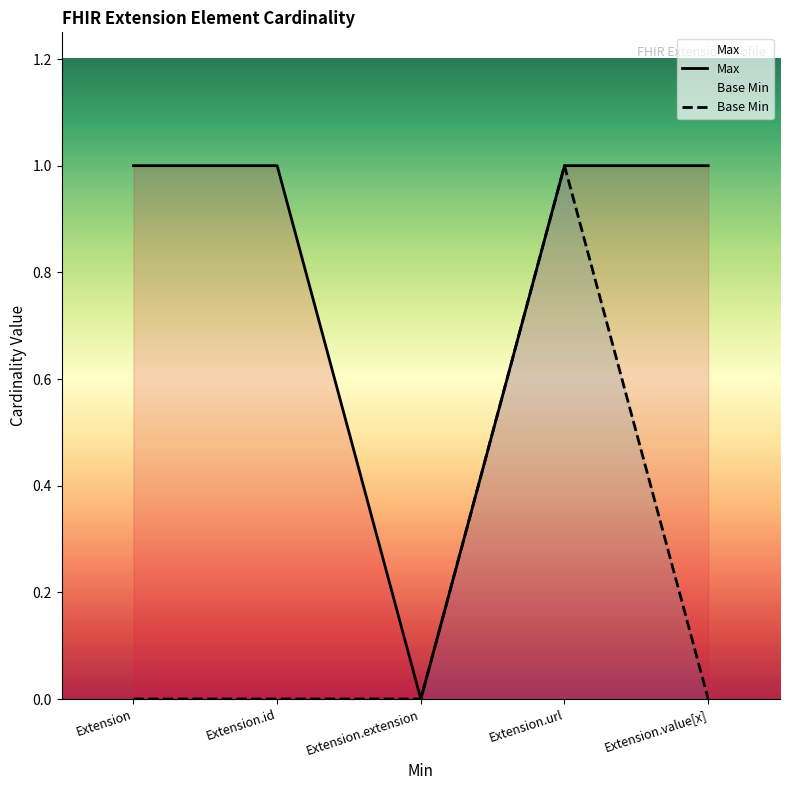

Where is Base Min nearest to the value 0?

Extension